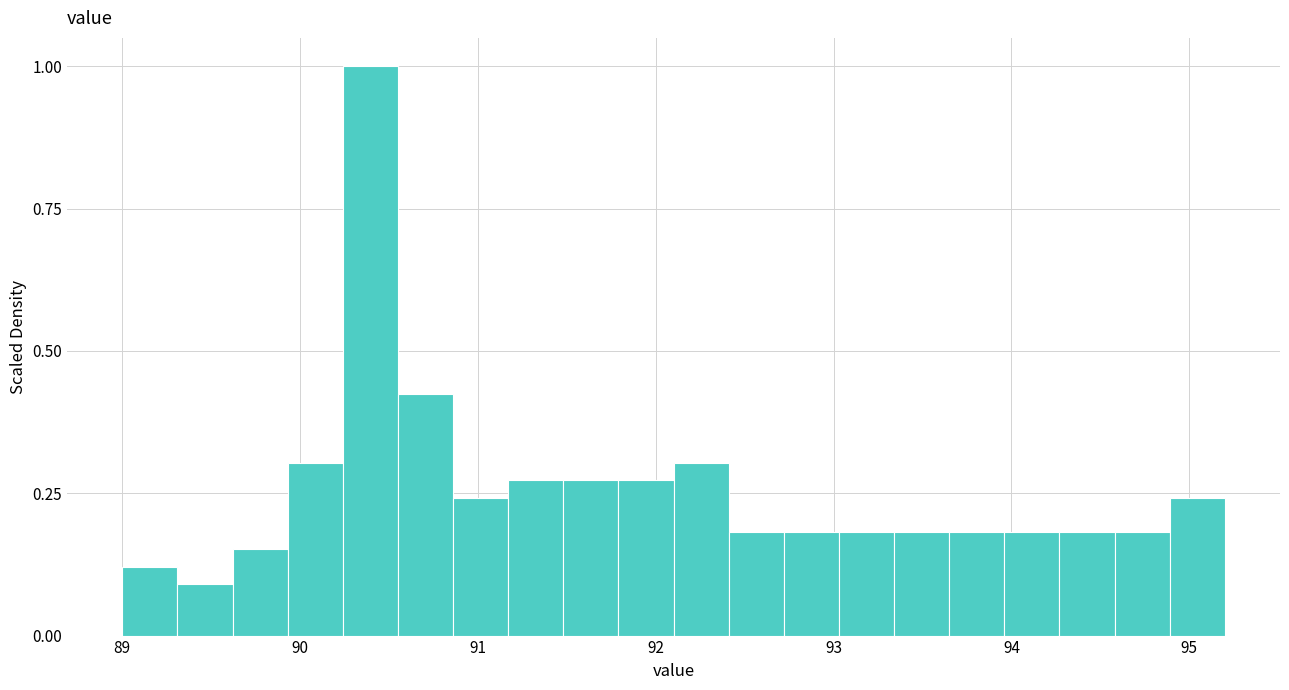

Around what value on the x-axis is the tallest bar? Give the approximate position of its centre, as read against the axis.

90.4